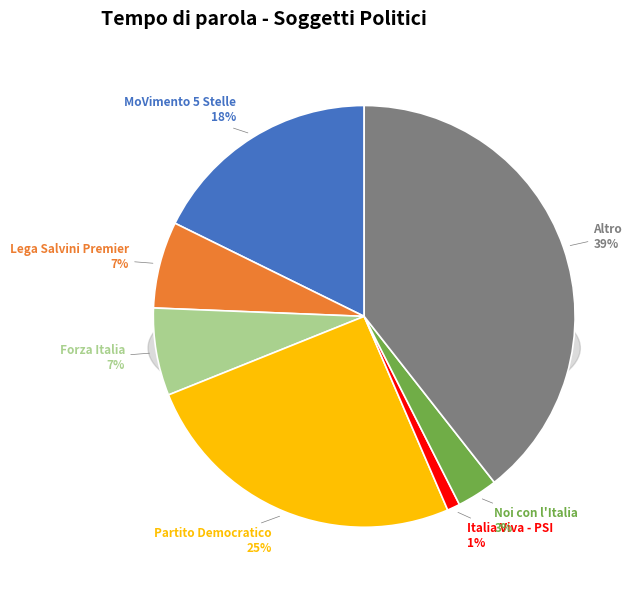

Combined, do Noi con l'Italia and Forza Italia account for over 50%?

No